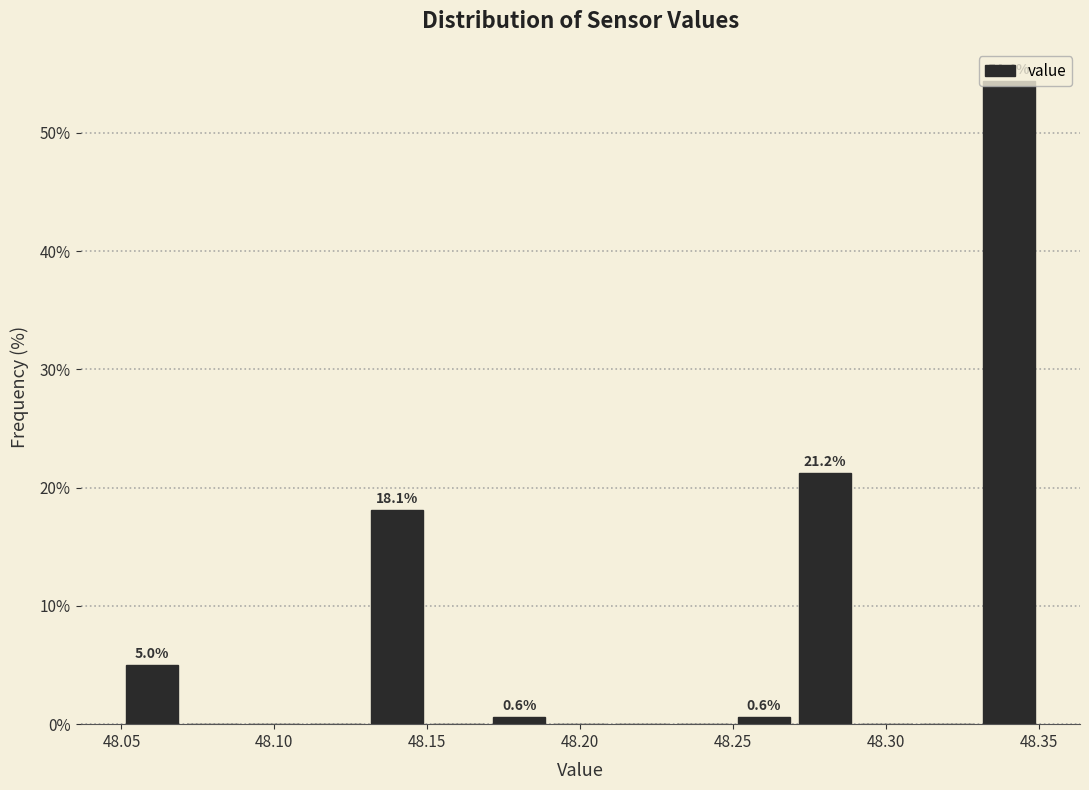

Which range on the x-axis has the tallest bar?

48.33 to 48.35